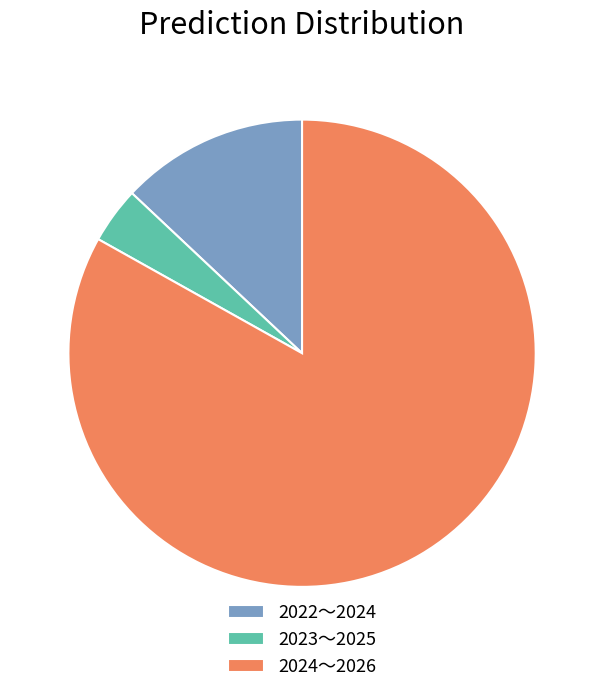

Which slice is the largest?

2024～2026